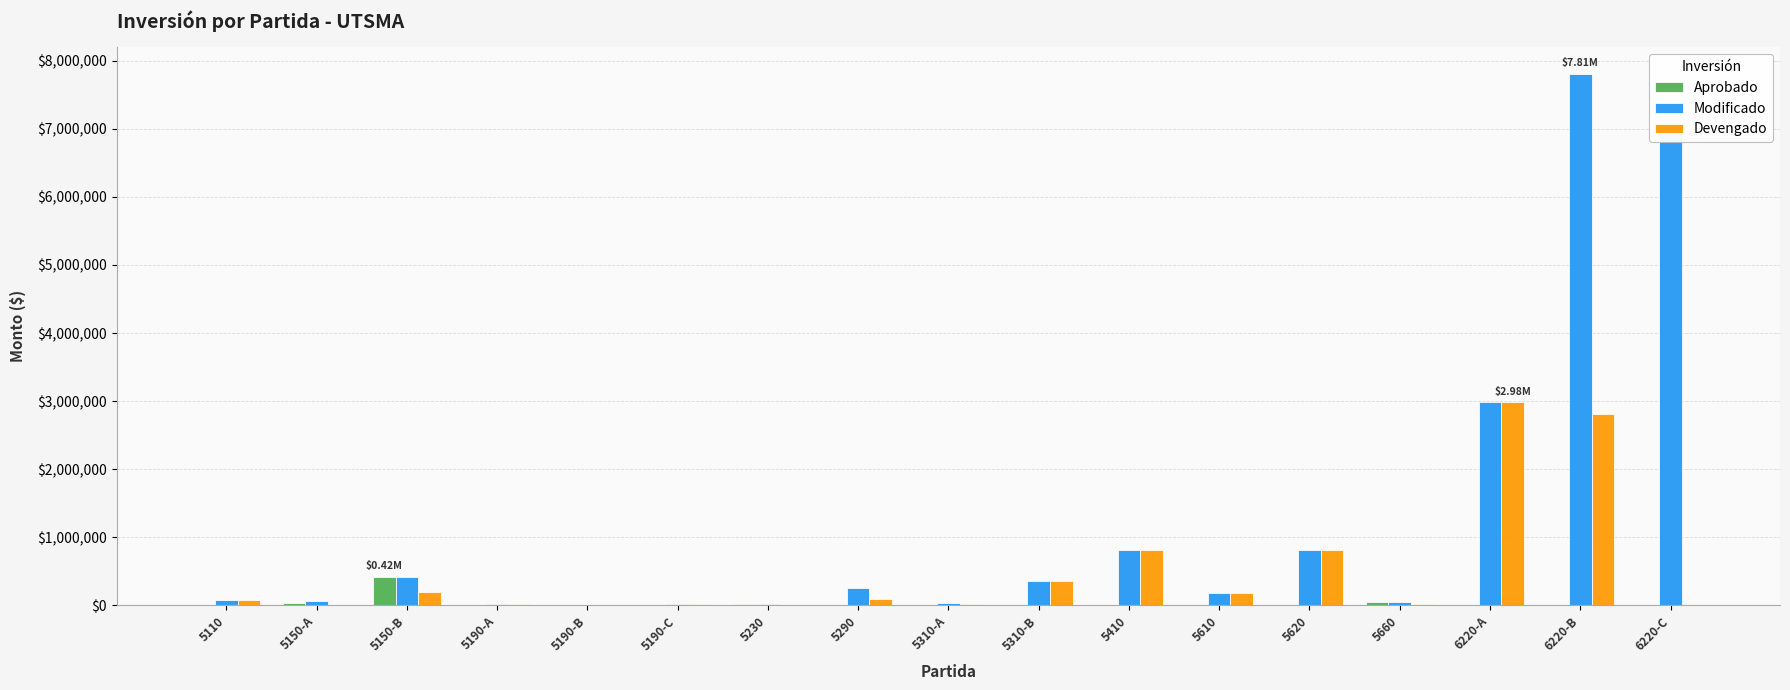

Which series has the largest total across all categories?

Modificado